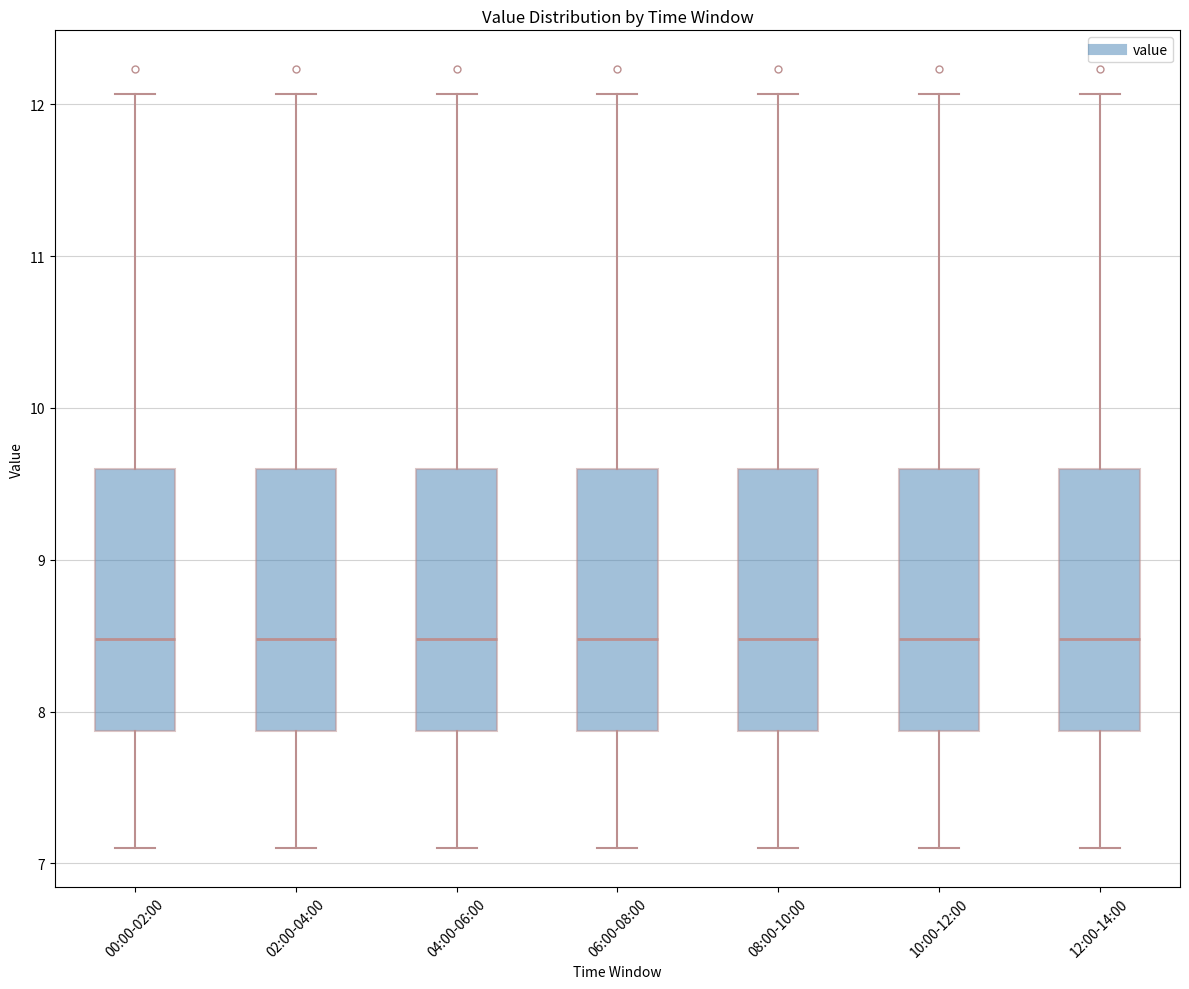

Where does the upper whisker of the box for 12:00-14:00 end on the y-axis? The values are not printed on the chart, so give them approximately, as read against the axis.

12.1